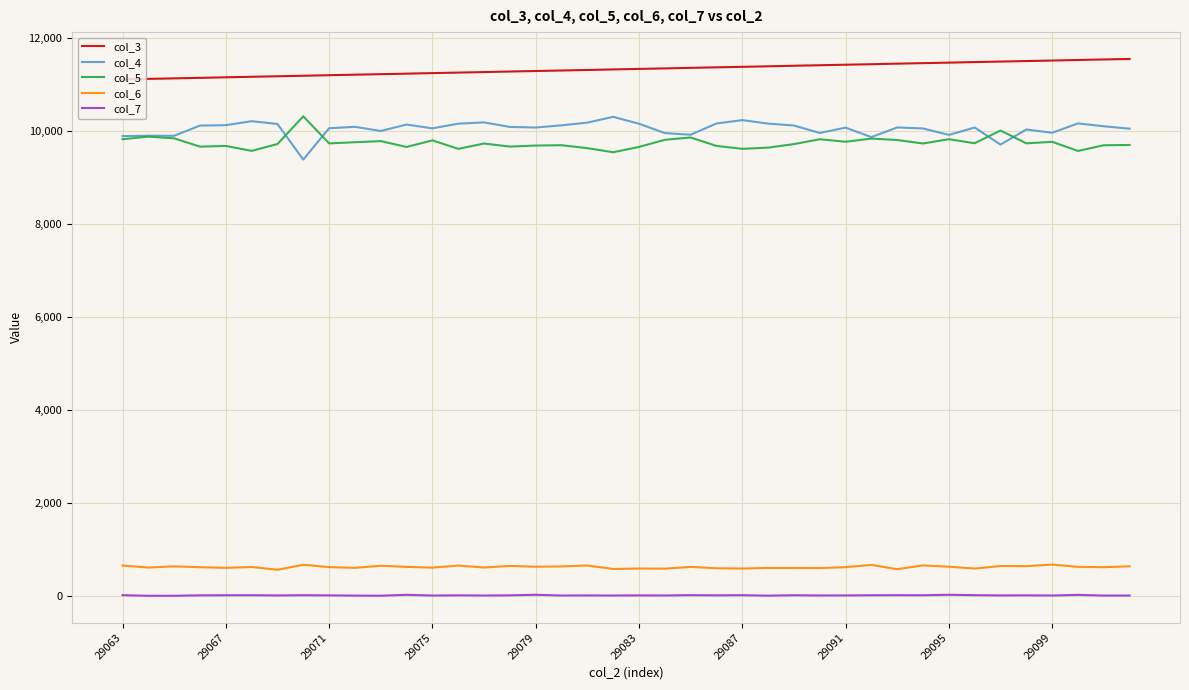

What is the greatest value displayed?

11541